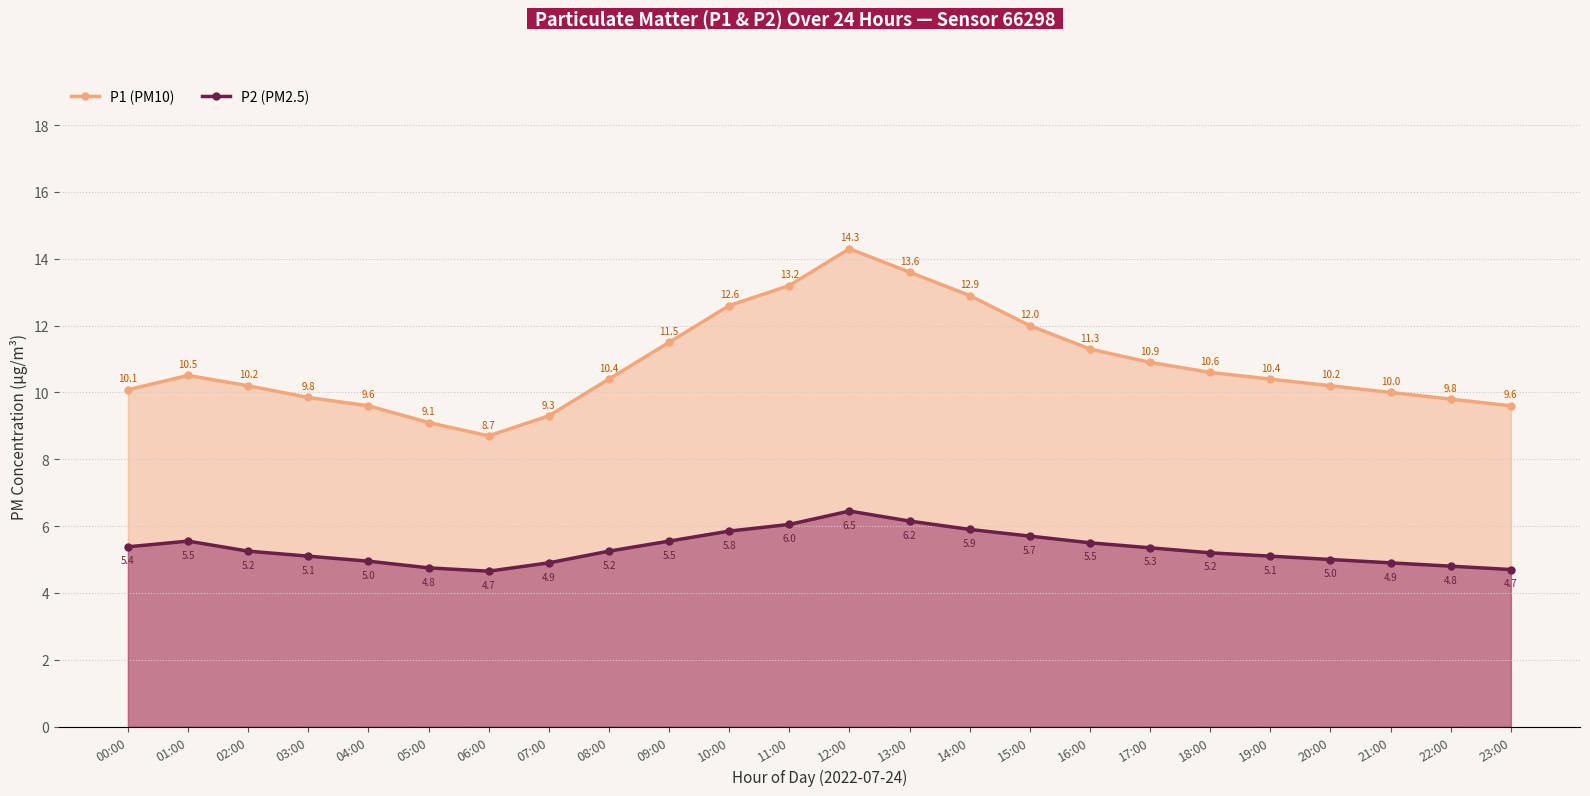

How many interior local peaks does the P1 (PM10) series have?

2